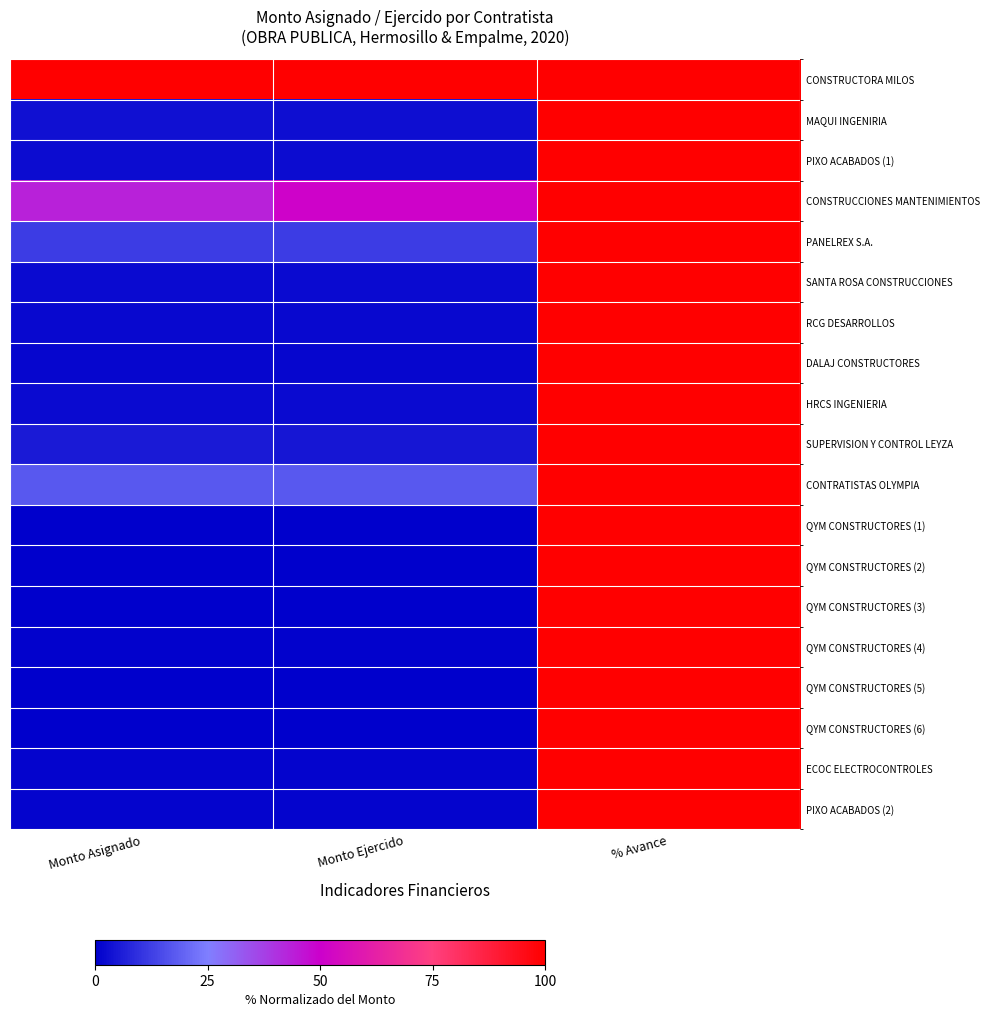

Reading left to right, list all the values displayed in this chart.

CONSTRUCTORA MILOS: Monto Asignado=100.0	Monto Ejercido=100.0	% Avance=100.0
MAQUI INGENIRIA: Monto Asignado=3.5	Monto Ejercido=3.0	% Avance=100.0
PIXO ACABADOS (1): Monto Asignado=2.6	Monto Ejercido=2.5	% Avance=100.0
CONSTRUCCIONES MANTENIMIENTOS: Monto Asignado=43.5	Monto Ejercido=51.2	% Avance=100.0
PANELREX S.A.: Monto Asignado=11.9	Monto Ejercido=11.9	% Avance=100.0
SANTA ROSA CONSTRUCCIONES: Monto Asignado=2.3	Monto Ejercido=2.3	% Avance=100.0
RCG DESARROLLOS: Monto Asignado=1.7	Monto Ejercido=1.7	% Avance=100.0
DALAJ CONSTRUCTORES: Monto Asignado=1.4	Monto Ejercido=1.4	% Avance=100.0
HRCS INGENIERIA: Monto Asignado=2.2	Monto Ejercido=2.2	% Avance=100.0
SUPERVISION Y CONTROL LEYZA: Monto Asignado=5.1	Monto Ejercido=4.4	% Avance=100.0
CONTRATISTAS OLYMPIA: Monto Asignado=17.5	Monto Ejercido=17.5	% Avance=100.0
QYM CONSTRUCTORES (1): Monto Asignado=0.0	Monto Ejercido=0.0	% Avance=100.0
QYM CONSTRUCTORES (2): Monto Asignado=0.1	Monto Ejercido=0.1	% Avance=100.0
QYM CONSTRUCTORES (3): Monto Asignado=0.0	Monto Ejercido=0.0	% Avance=100.0
QYM CONSTRUCTORES (4): Monto Asignado=0.6	Monto Ejercido=0.6	% Avance=100.0
QYM CONSTRUCTORES (5): Monto Asignado=0.1	Monto Ejercido=0.1	% Avance=100.0
QYM CONSTRUCTORES (6): Monto Asignado=0.1	Monto Ejercido=0.1	% Avance=100.0
ECOC ELECTROCONTROLES: Monto Asignado=1.0	Monto Ejercido=1.0	% Avance=100.0
PIXO ACABADOS (2): Monto Asignado=0.8	Monto Ejercido=0.8	% Avance=100.0